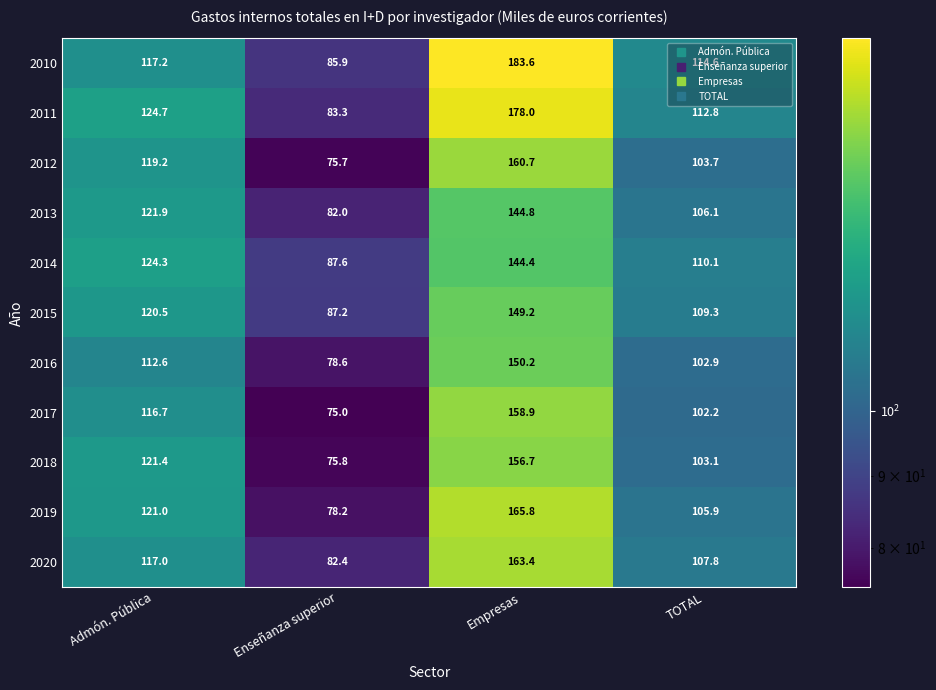

What is the difference between the second highest and minimum values in the 2012 series?

43.5